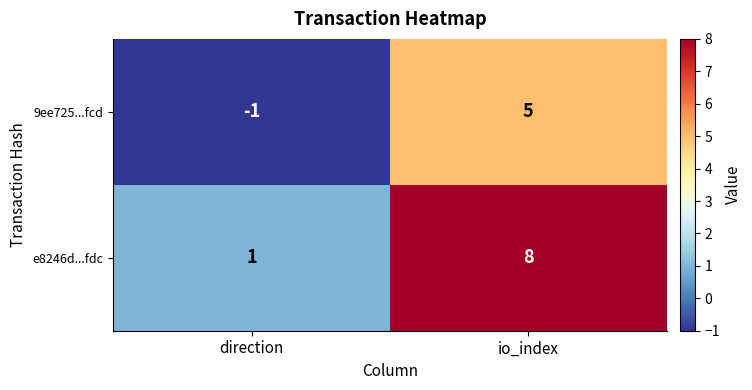

Which series has the largest range (max minus min)?

e8246d...fdc